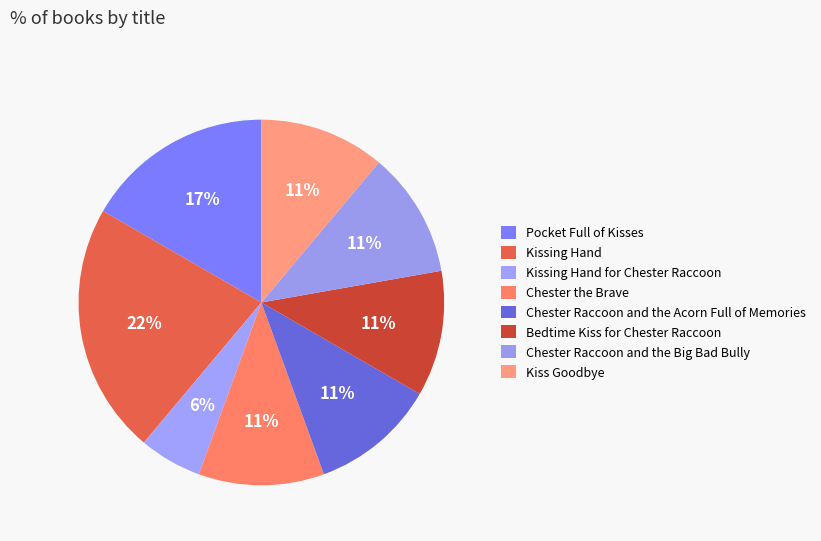

How many slices are in this pie chart?

8